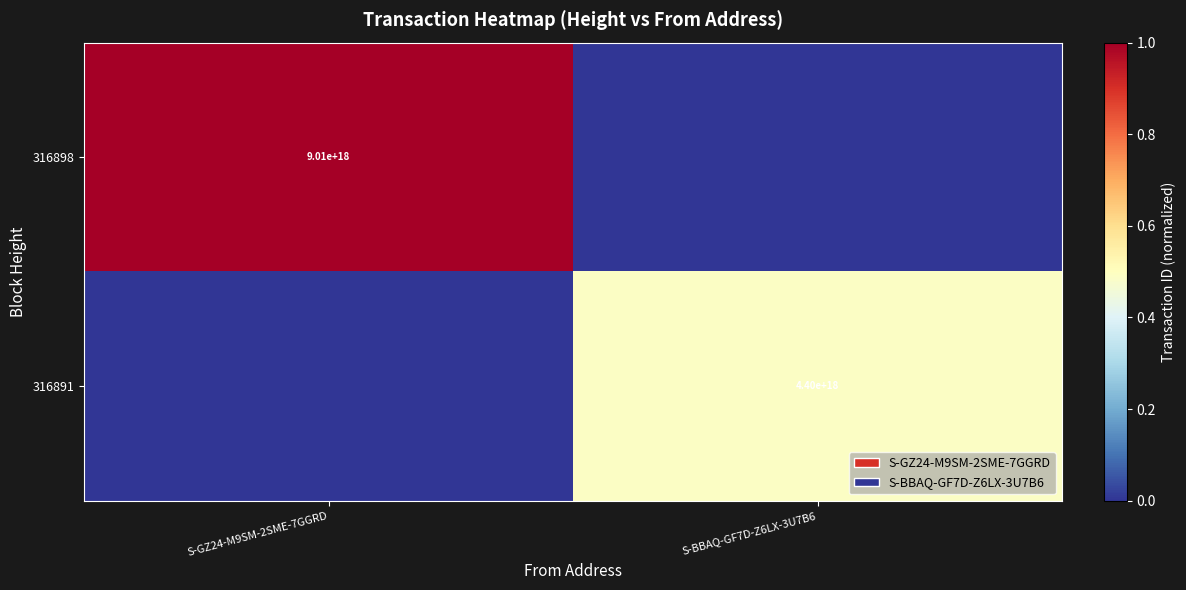

True or false: 316898 has a value of 2312828344445862912 at S-GZ24-M9SM-2SME-7GGRD.

False